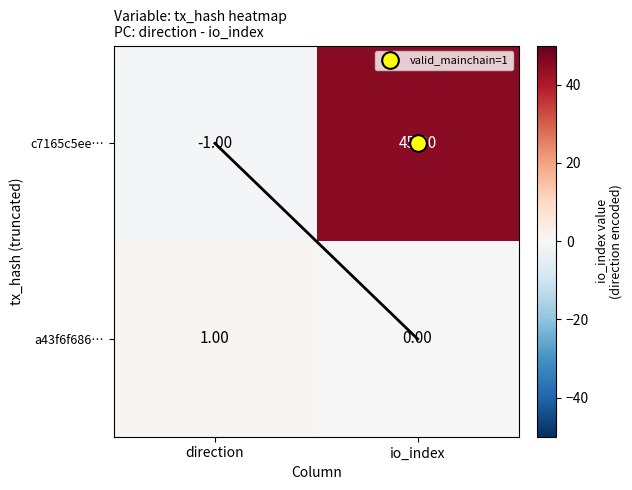

Rank the series by their average value, from highest to lowest.

c7165c5ee…, a43f6f686…